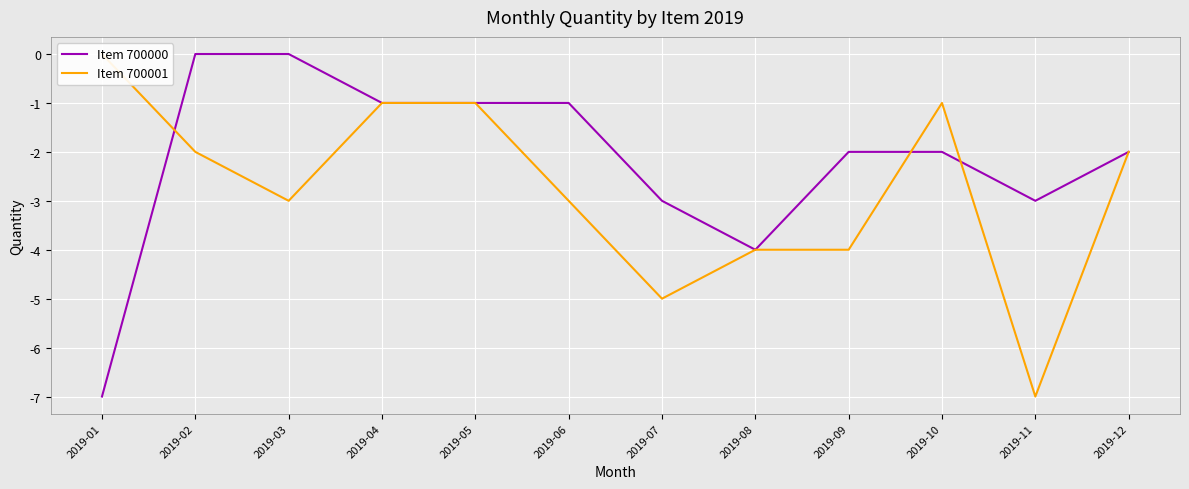

Rank the series by their maximum value, from lowest to highest.

Item 700000, Item 700001